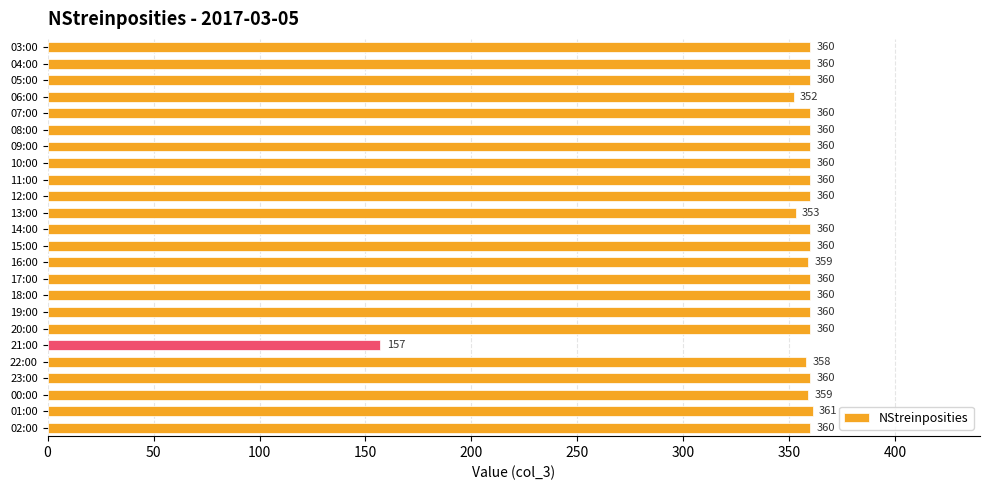

What is the sum of all values?

8419